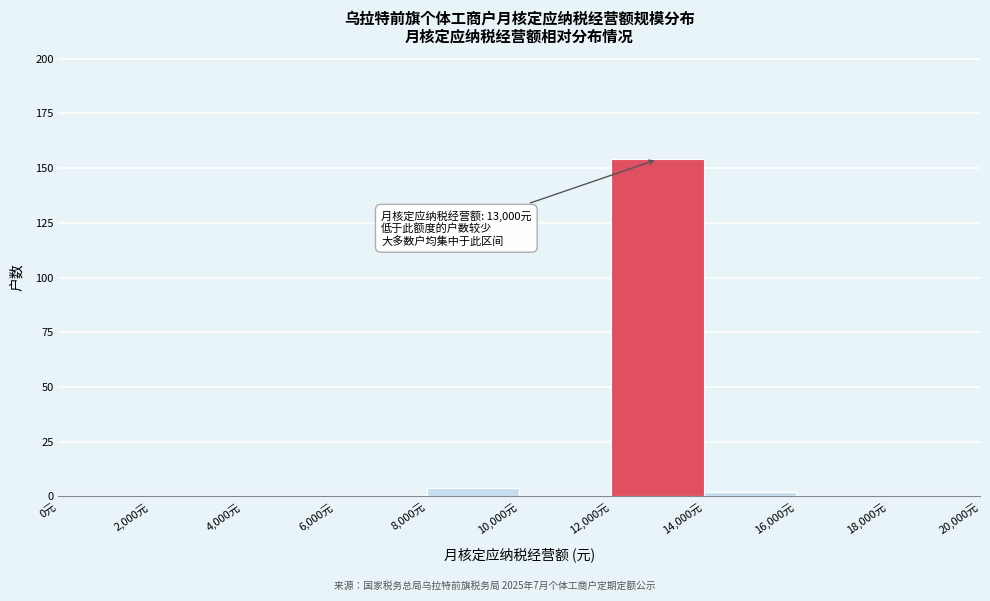

Over which range of the x-axis is the bar tallest?

12000 to 14000